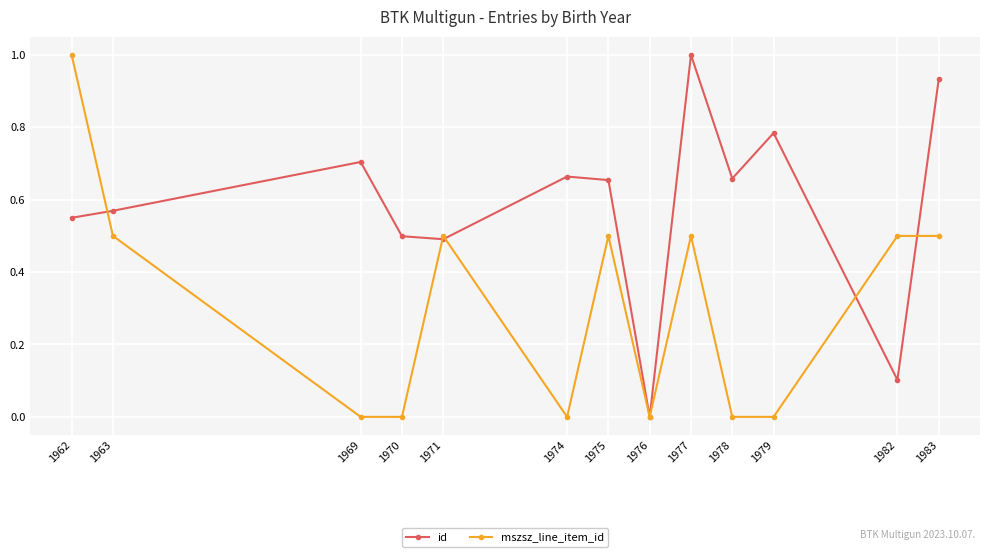

At which category does mszsz_line_item_id reach its first local peak?

1971